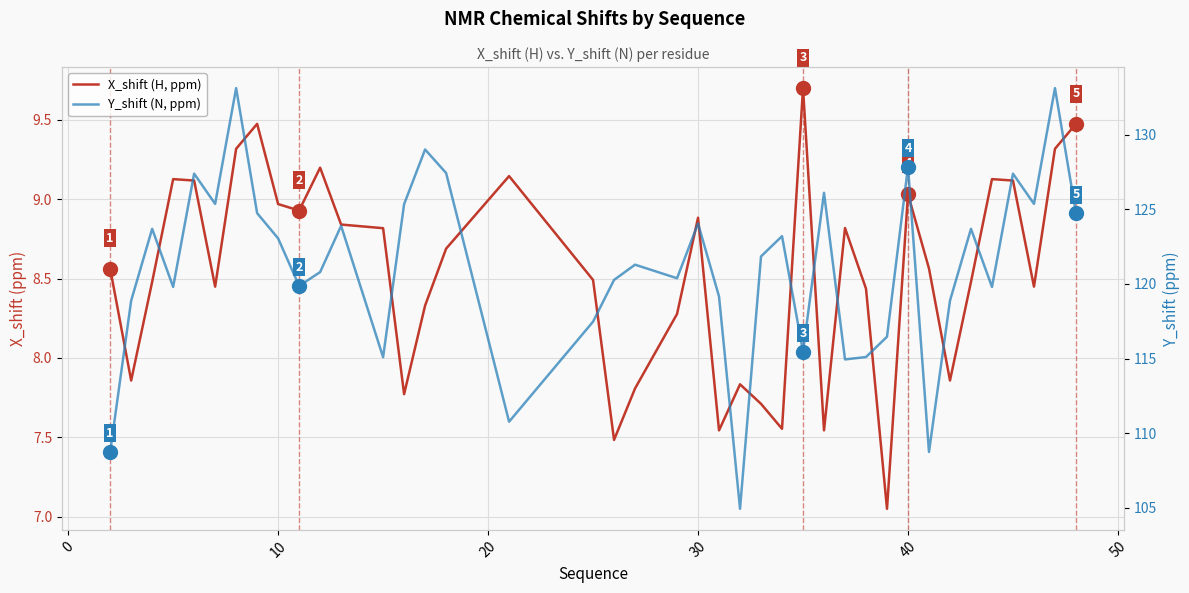

What is the value of the X_shift (H, ppm) point at the 26th from the left?

7.6